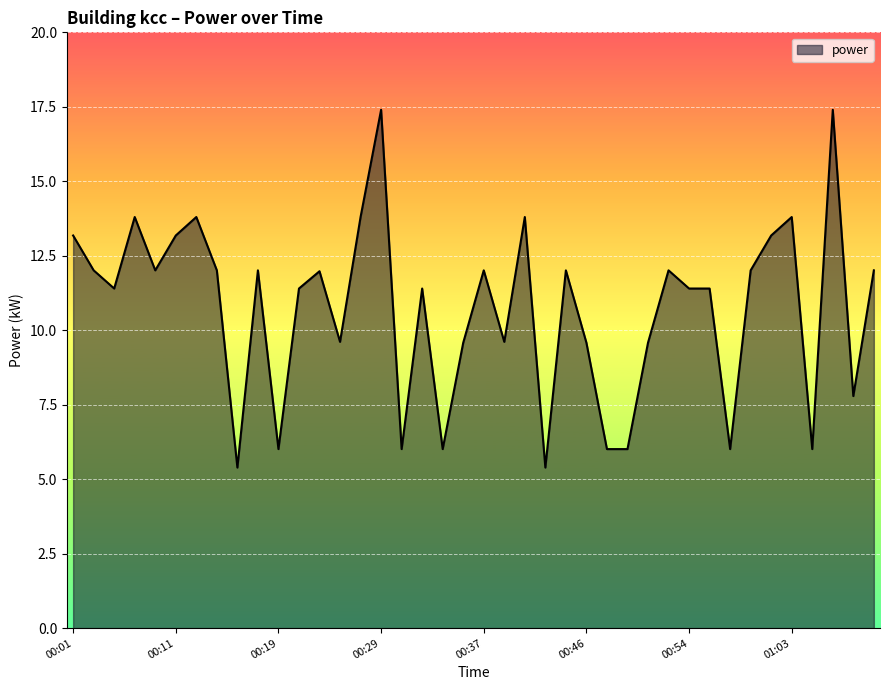

What is the smallest value displayed?

5.4